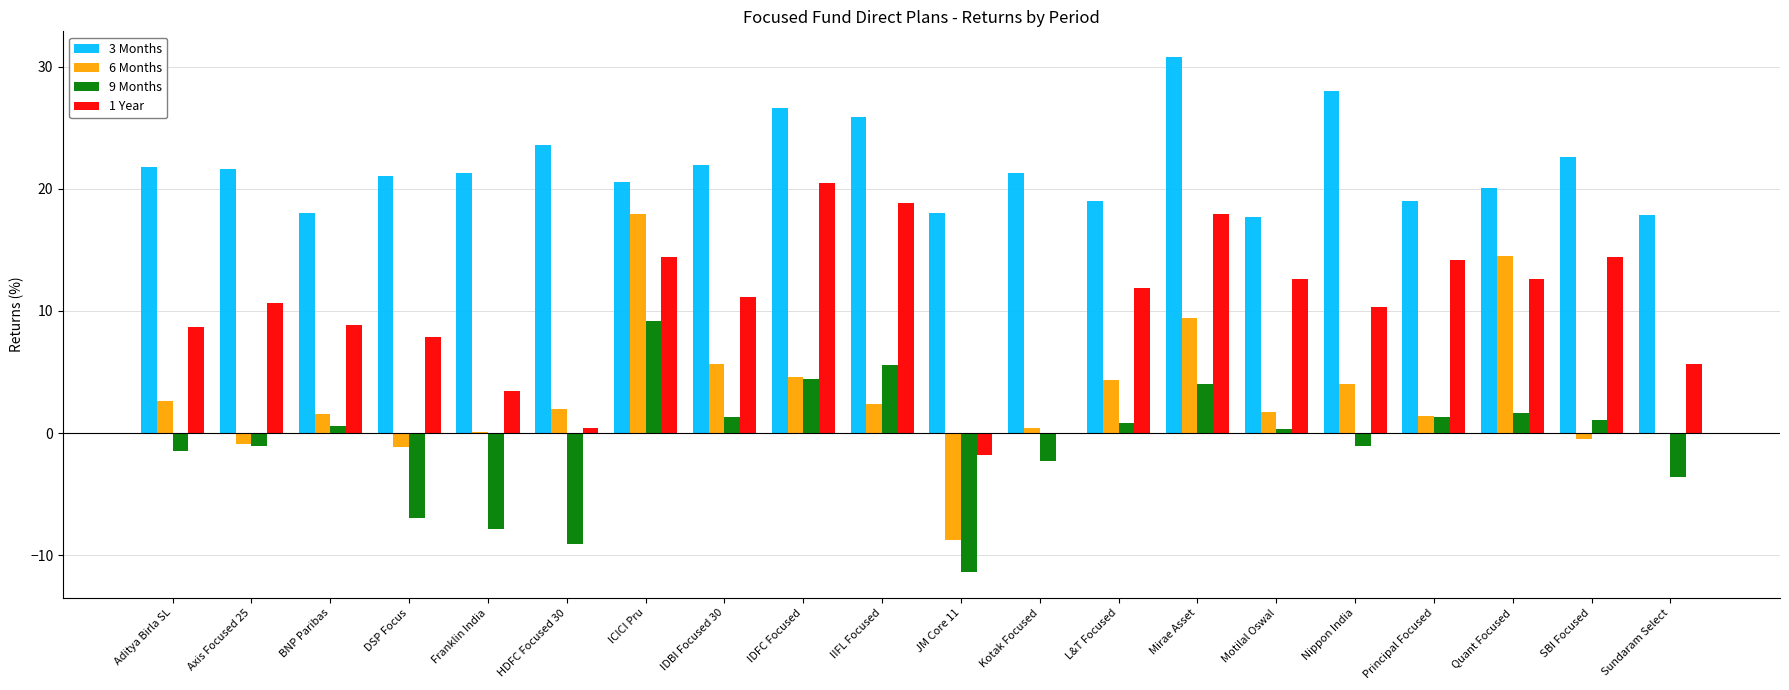

Is the value of 3 Months at Sundaram Select greater than the value of 6 Months at HDFC Focused 30?

Yes